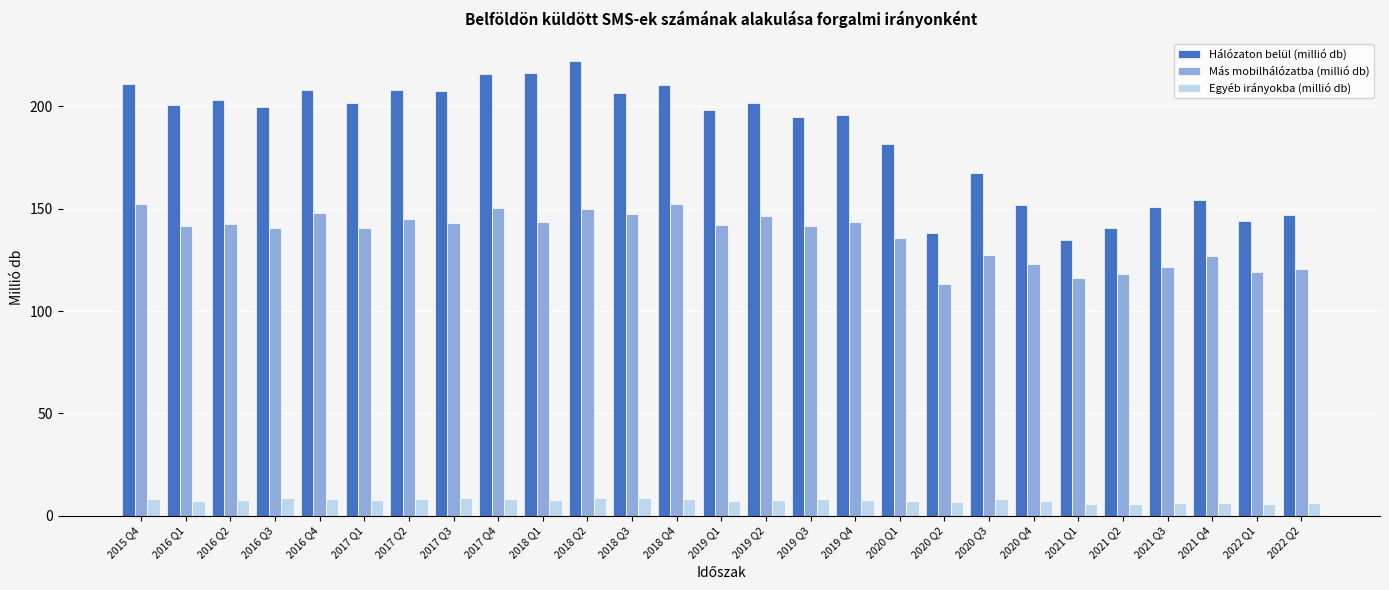

How many values in the Hálózaton belül (millió db) series exceed 199?

14